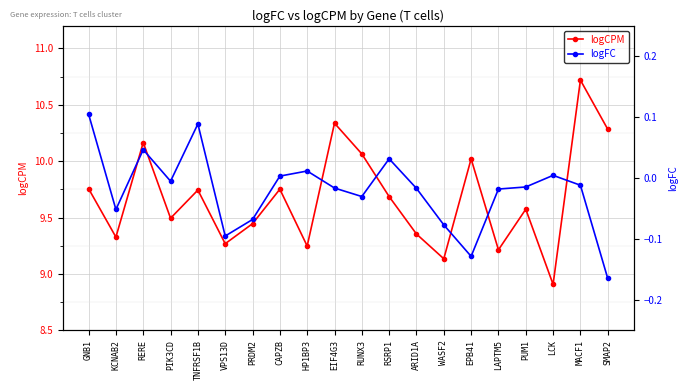

In logFC, how many points are higher than both neighbors (excluding endpoints)?

5